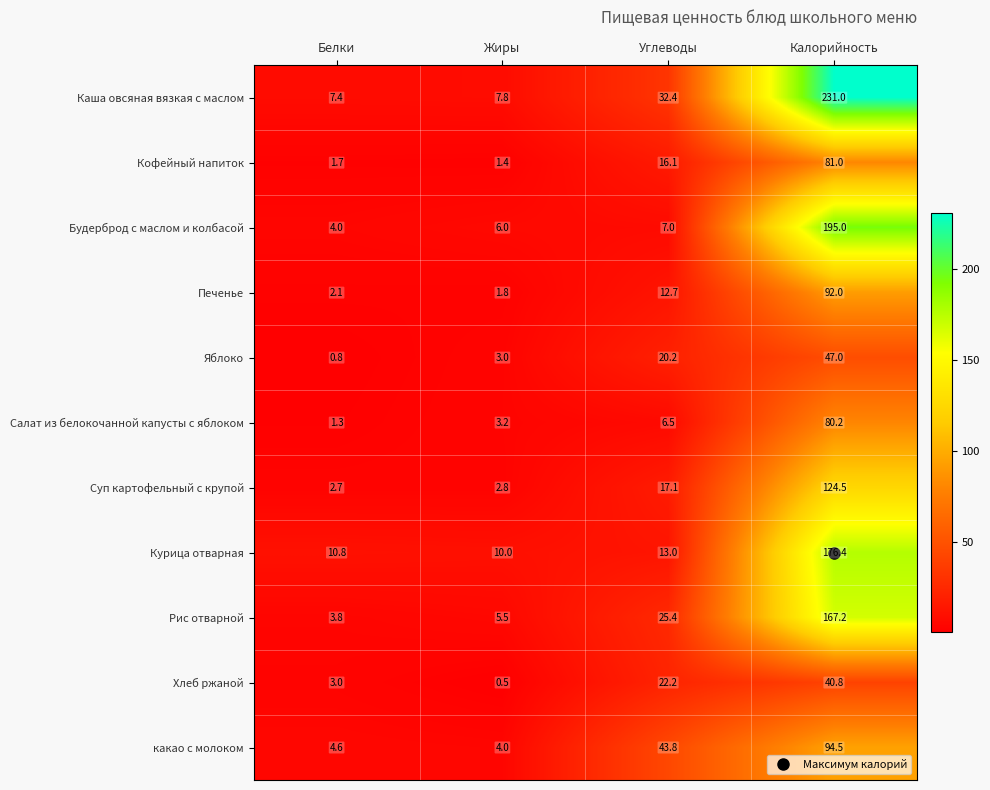

Which series has the widest spread of values?

Каша овсяная вязкая с маслом